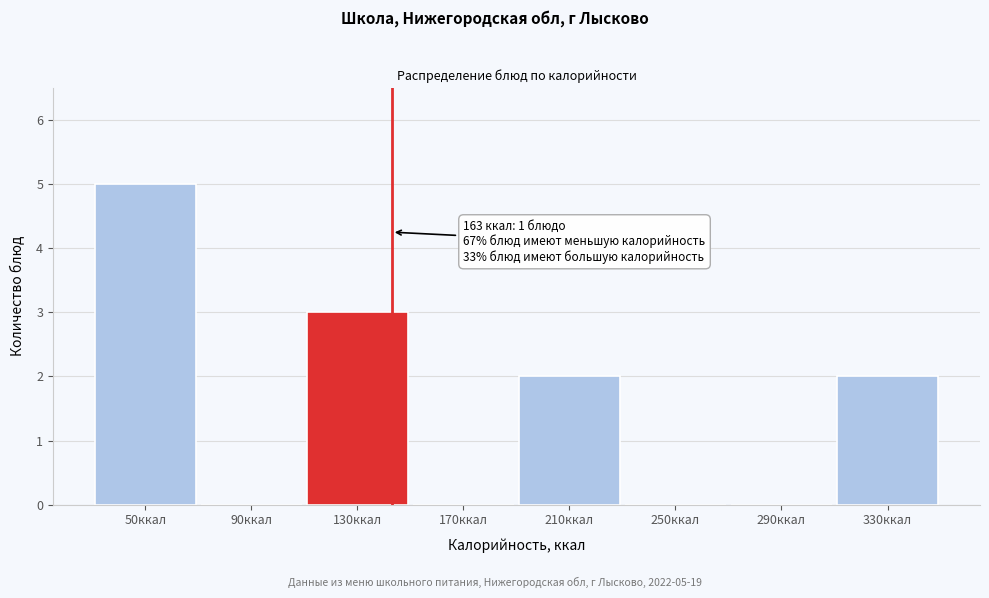

Reading right to left, extract all data points from this chart.

330ккал=2	290ккал=0	250ккал=0	210ккал=2	170ккал=0	130ккал=3	90ккал=0	50ккал=5